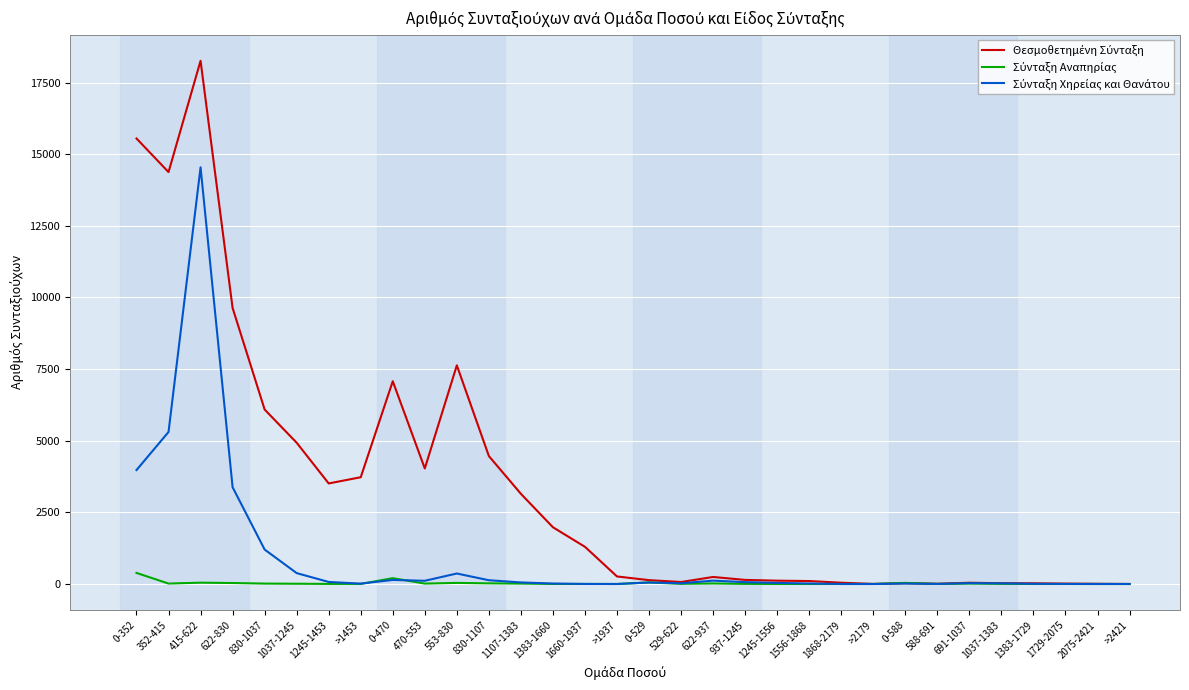

Which label corresponds to the largest value in the chart?

415-622